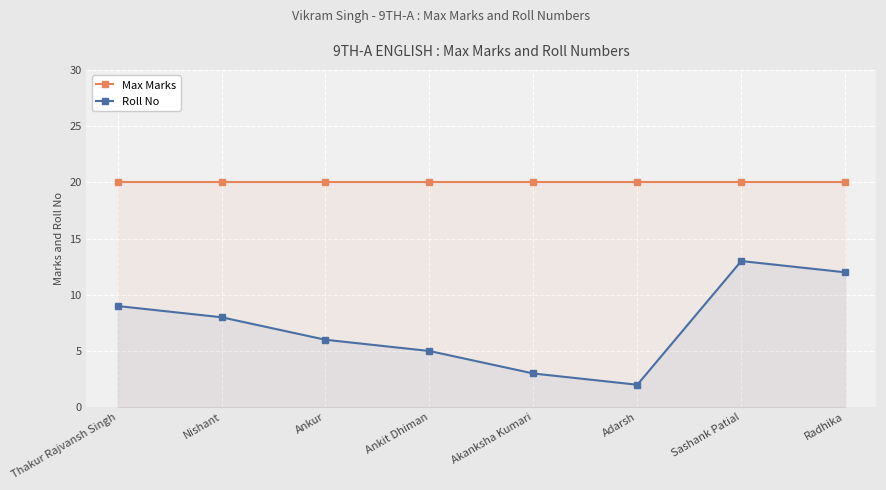

Which series has the widest spread of values?

Roll No